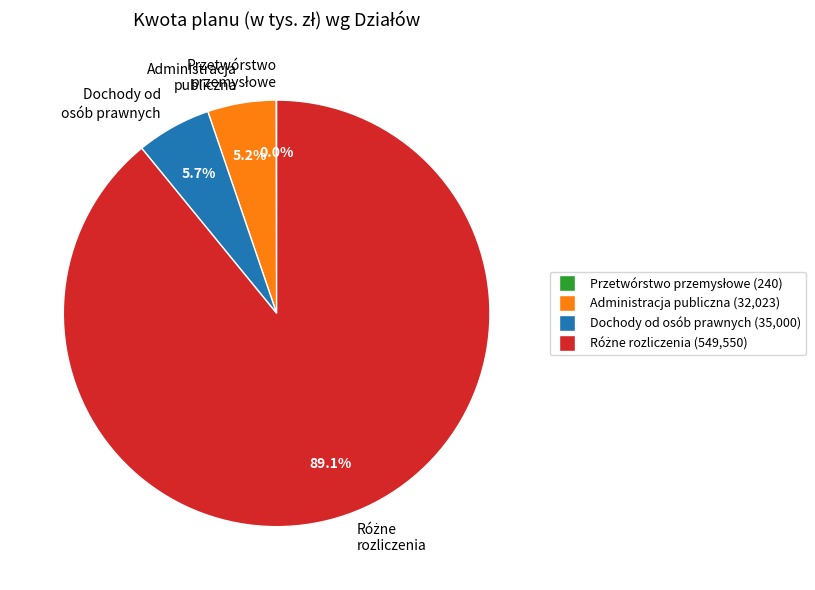

What is the ratio of the value at Administracja publiczna to the value at Dochody od osób prawnych?

0.9